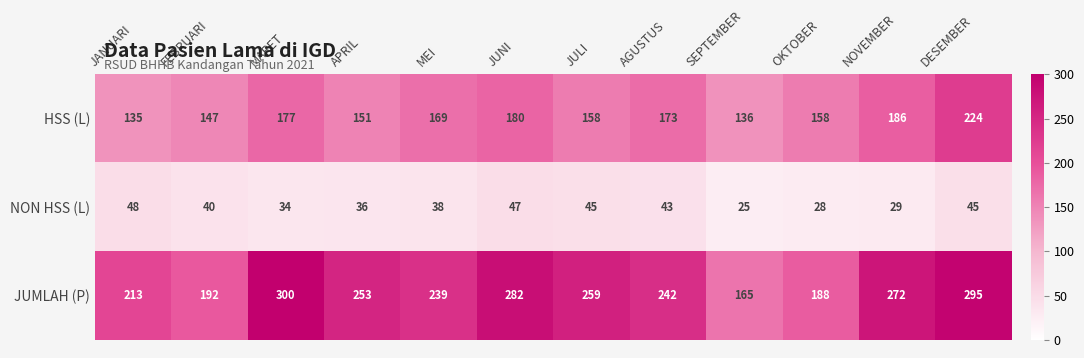

What is the smallest value displayed?

25